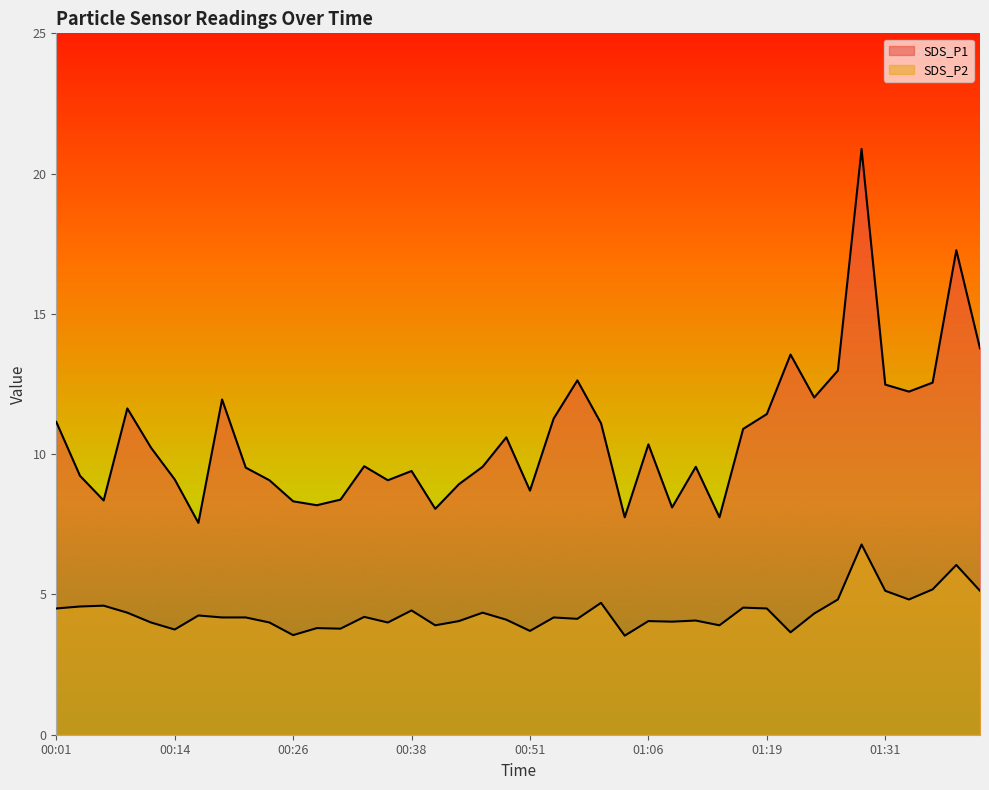

At which label does SDS_P2 first exceed 4?

00:01